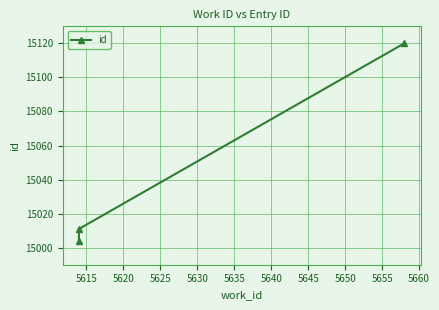

How many data points are less than 15011?

1